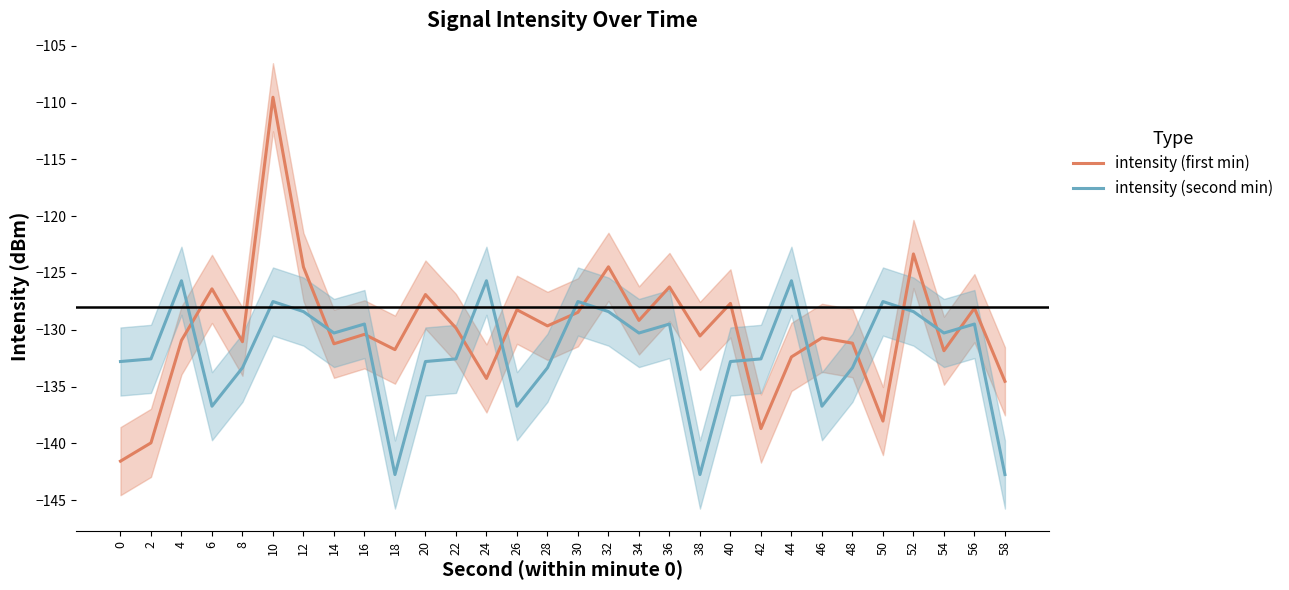

True or false: intensity (second min) and intensity (first min) intersect in this chart.

True